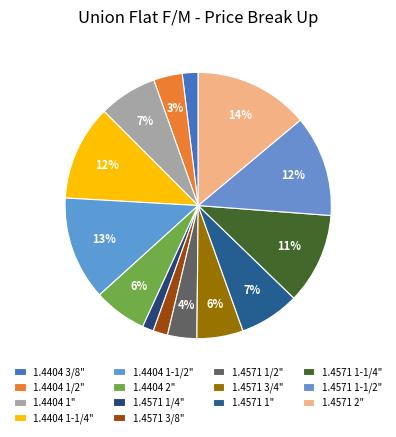

To the nearest percent, what percentage of the pie is 1.4571 1/4"?

1%